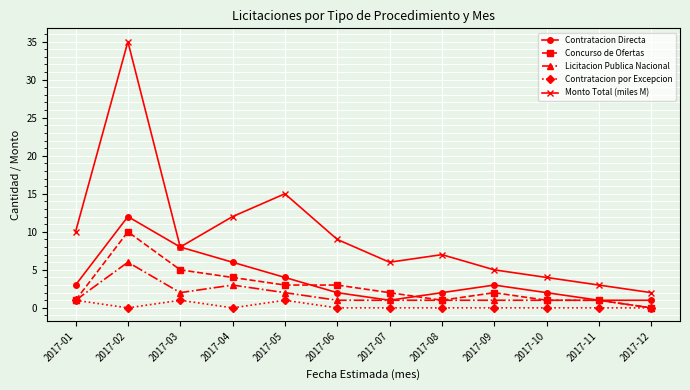

The Contratacion Directa series shows 2 at 2017-08. True or false?

True